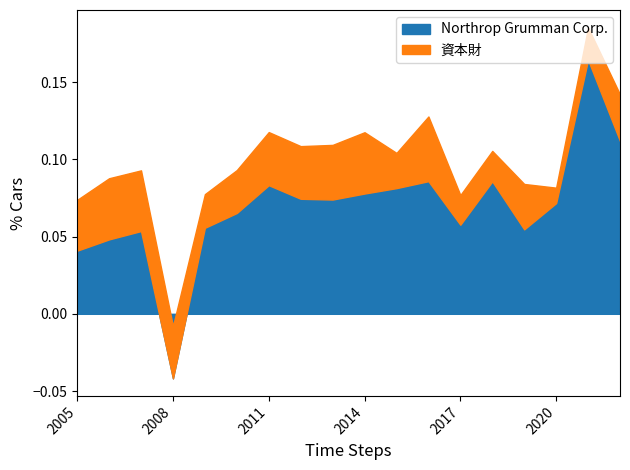

True or false: 資本財 has a value of 0.0 at 2019.

False